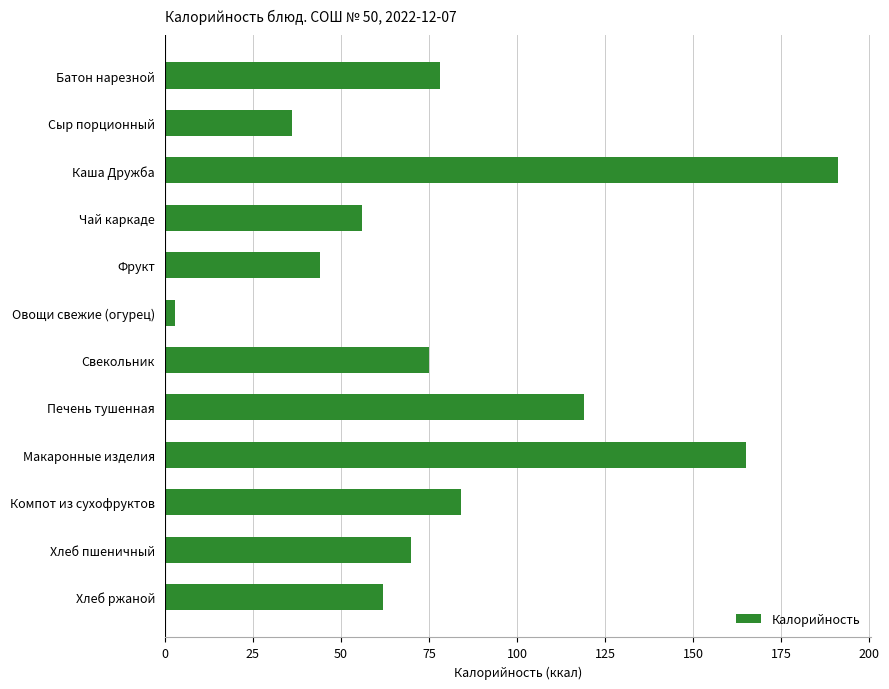

Which category has the highest value across all series?

Каша Дружба